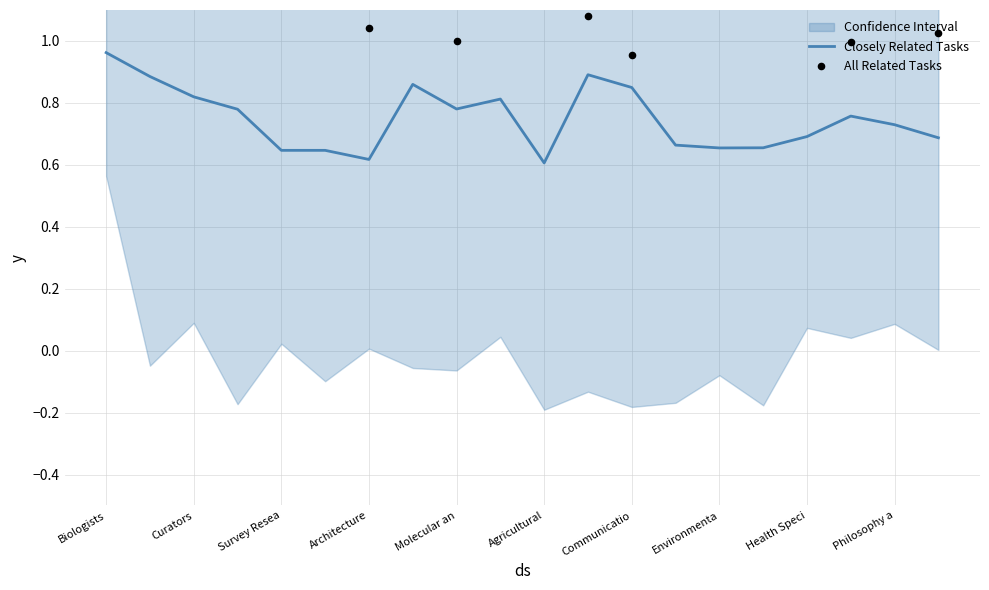

Which category has the highest value in the Closely Related Tasks series?

Biologists